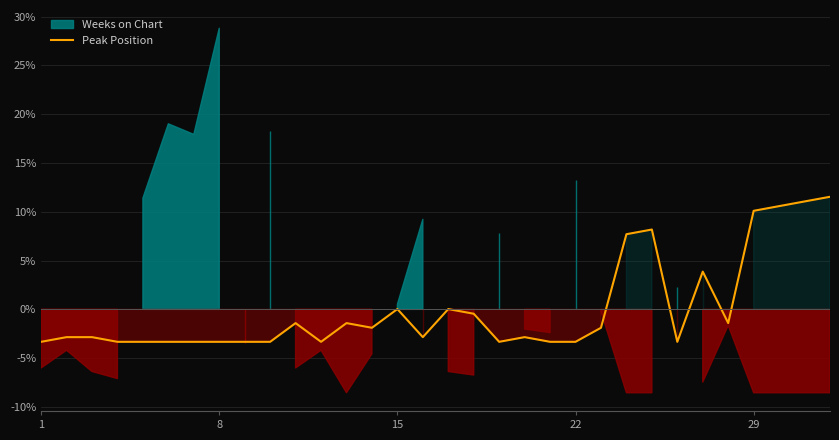

Does the chart display data point markers on the line(s)?

No